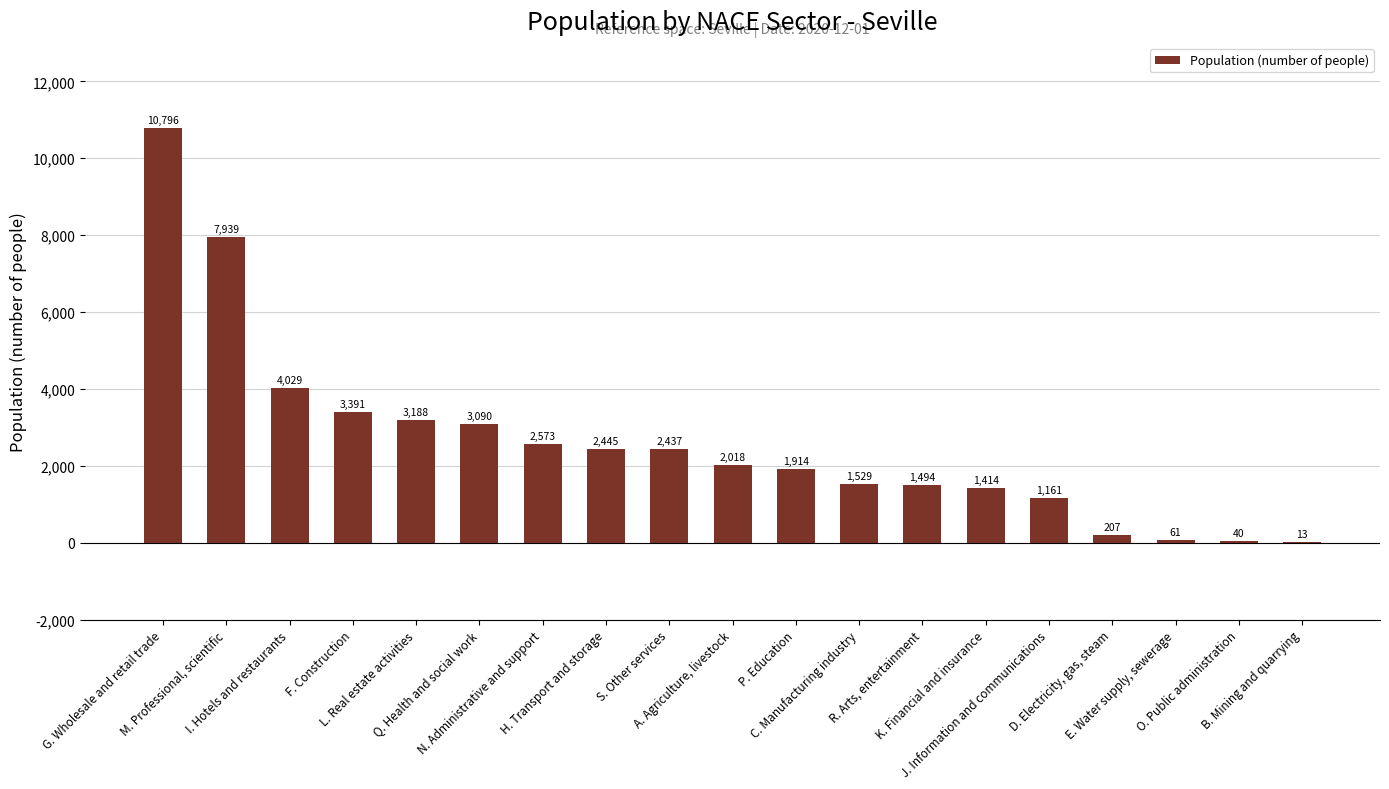

What is the greatest value displayed?

10796.0